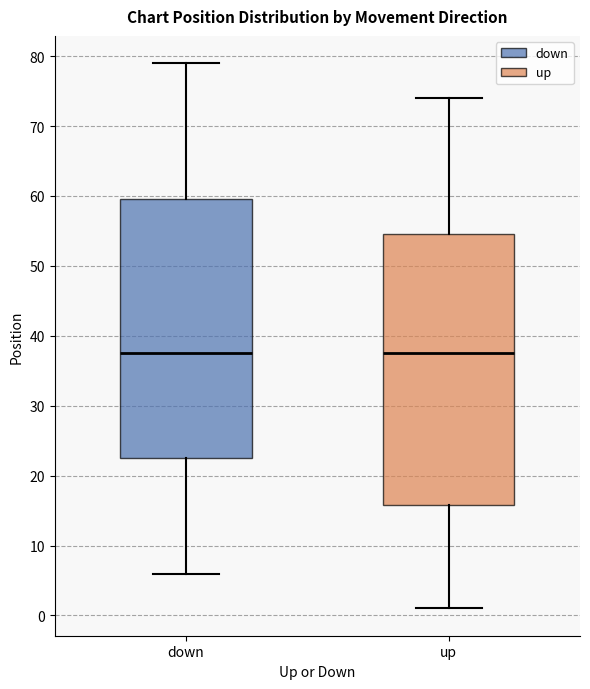

Reading left to right, read every box against the y-axis: the position of its median line, the range the box covers, and the ends of its whiskers. The values are not printed on the chart, so give them approximately, as read against the axis.

down: median 38, box 23 to 60, whiskers 6 to 79
up: median 38, box 16 to 55, whiskers 1 to 74